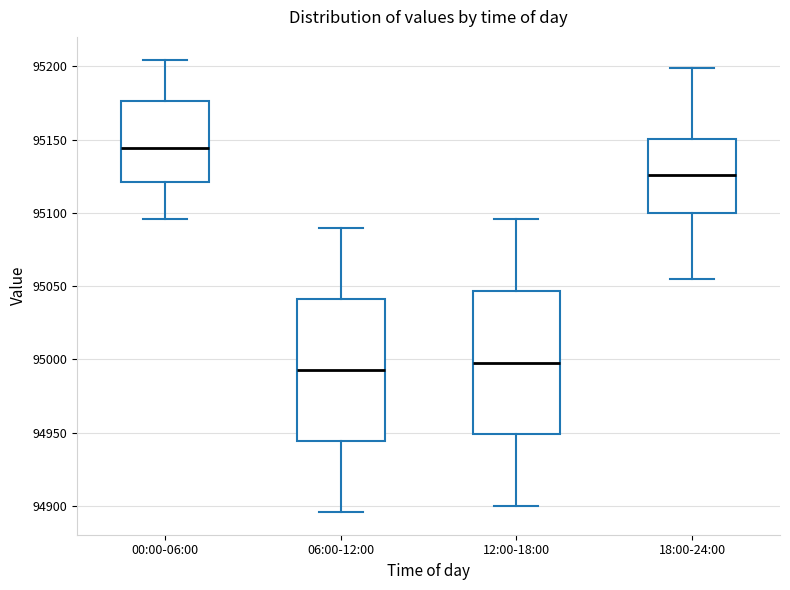

Where does the upper whisker of the box for 18:00-24:00 end on the y-axis? The values are not printed on the chart, so give them approximately, as read against the axis.

95200